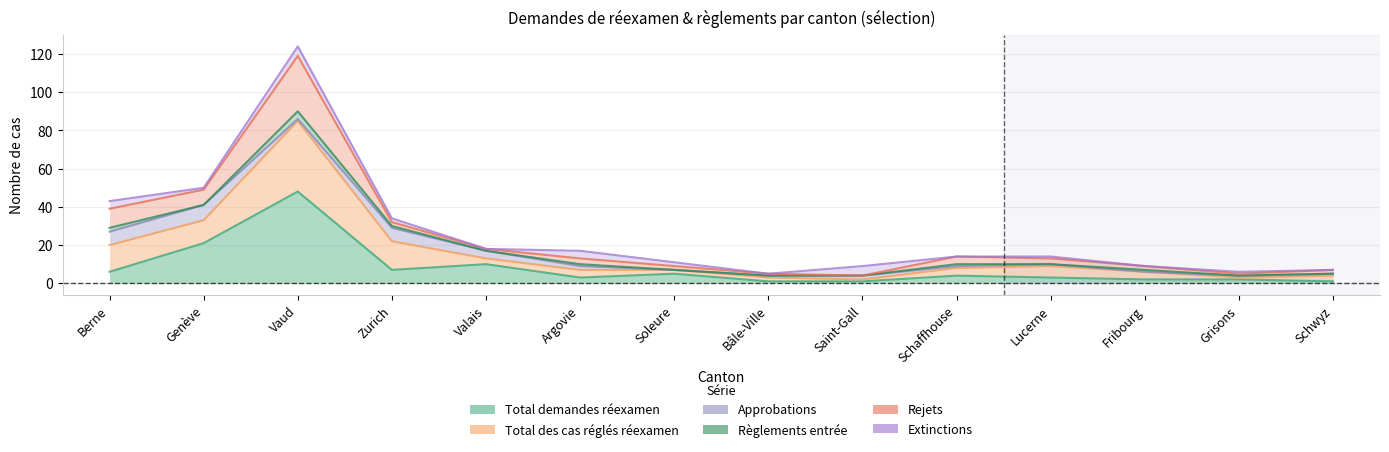

Count the number of categories in the chart.

14